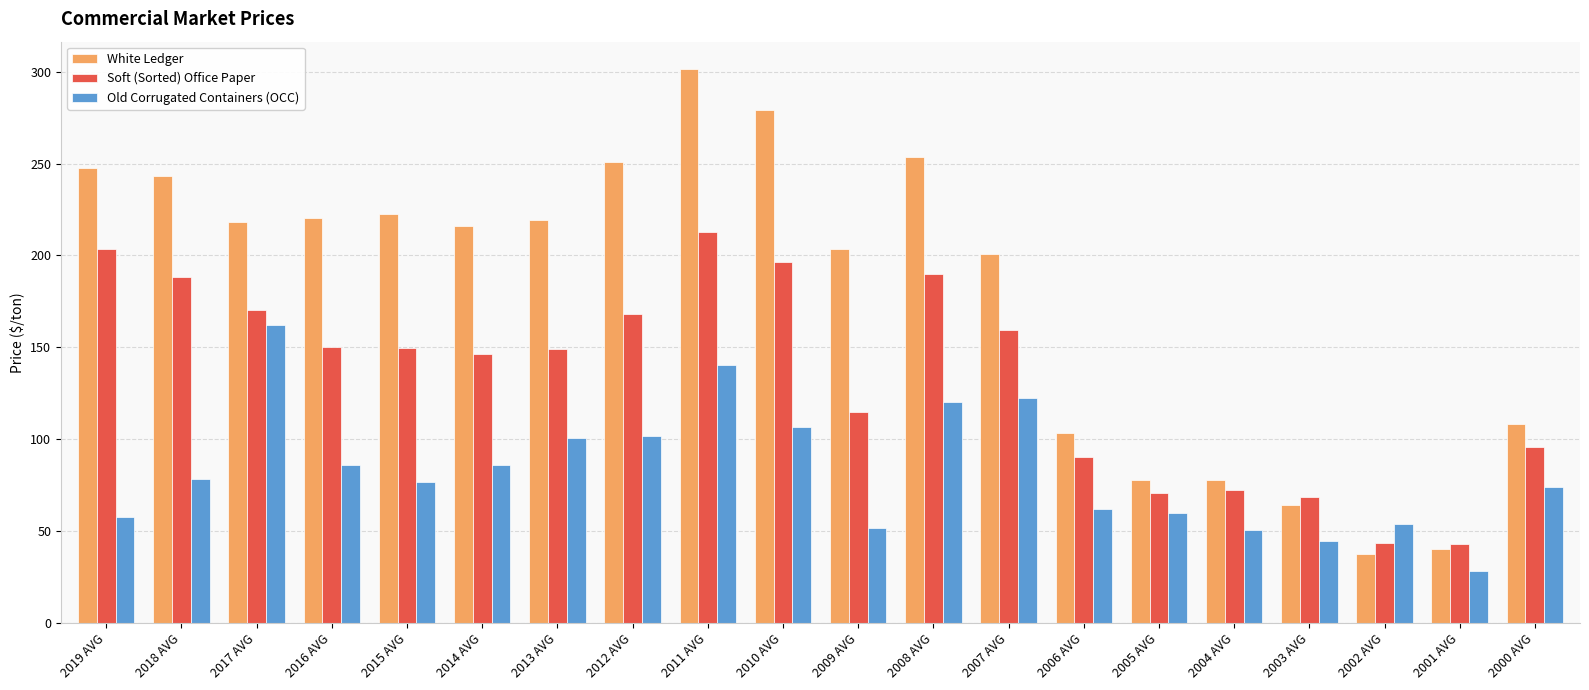

At how many categories does at least one series exceed 128?

13